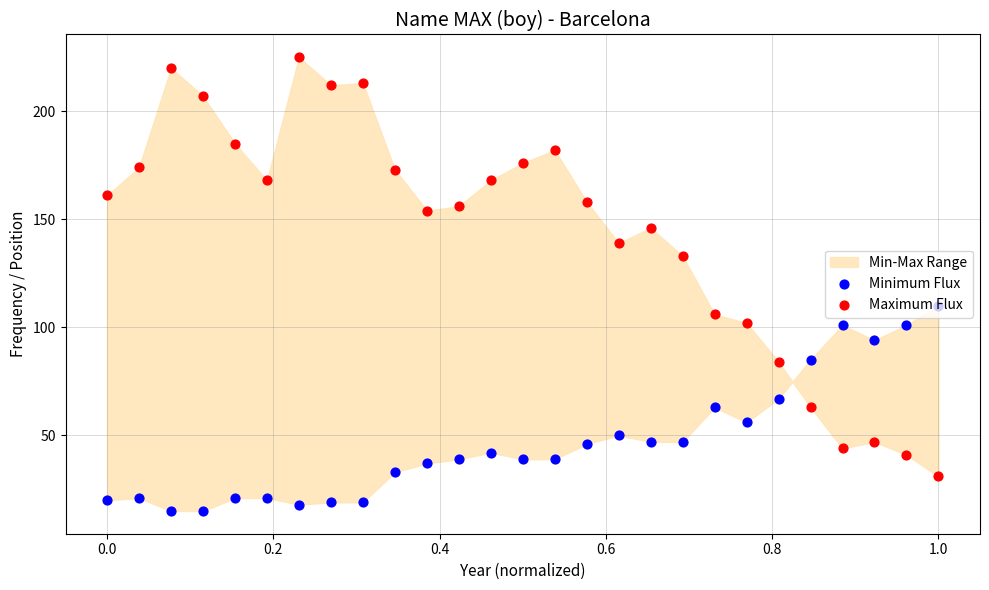

Which series has the widest spread of Y values?

Maximum Flux